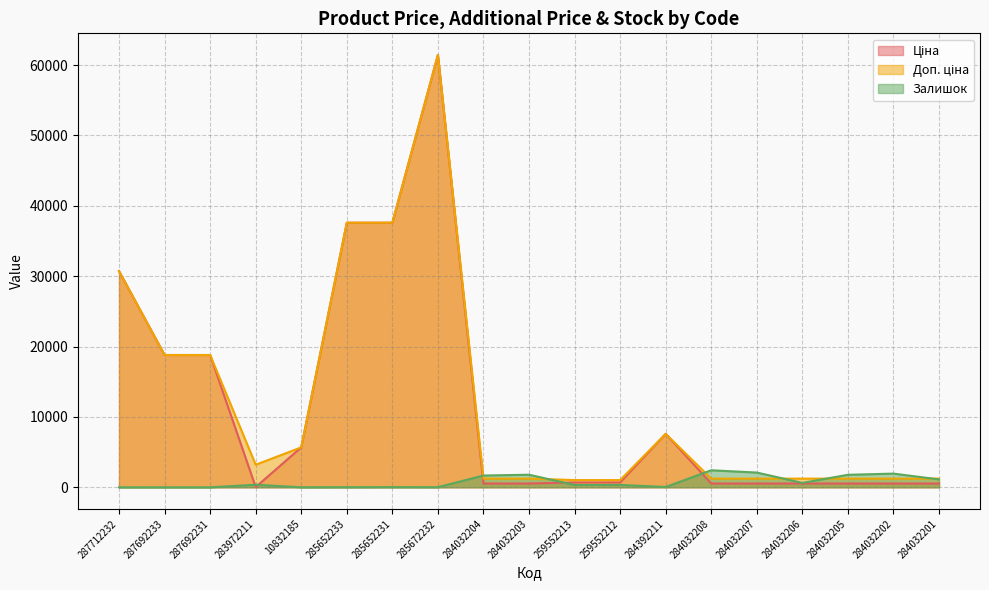

What is the label of the 16th point from the right?

283972211